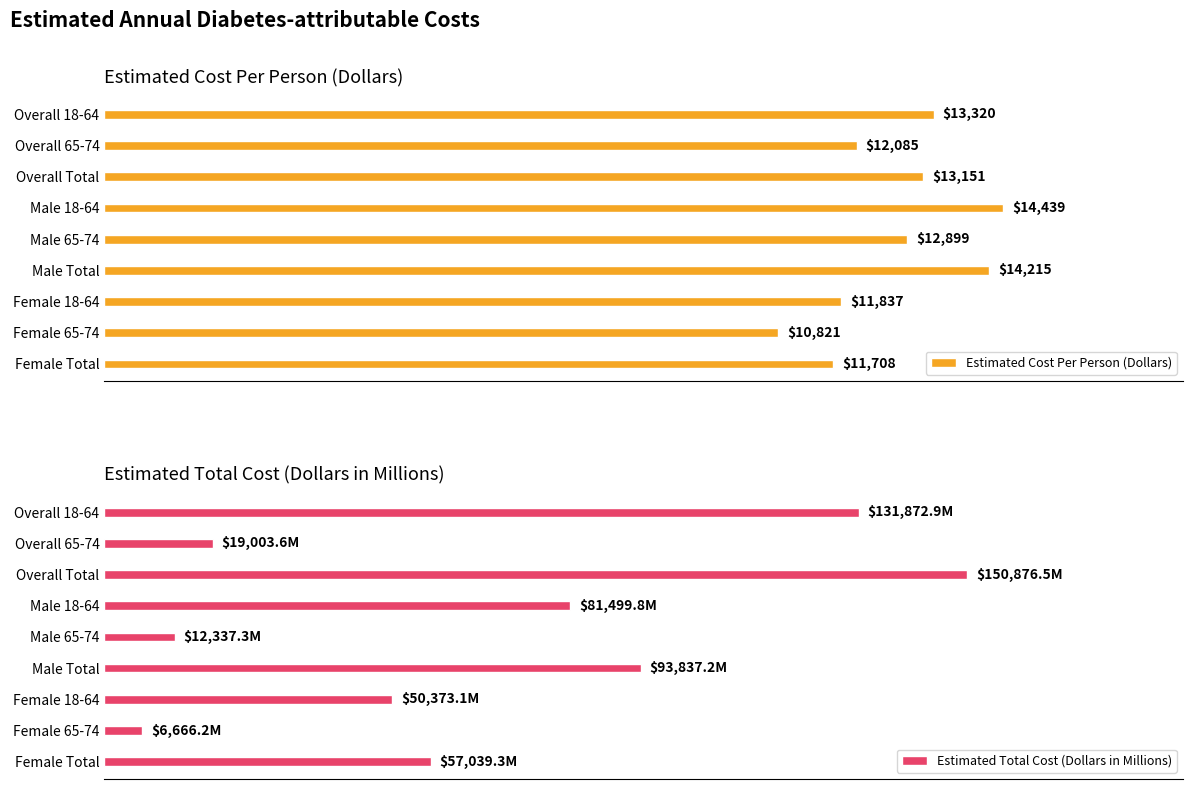

What is the average value of the Estimated Total Cost (Dollars in Millions) series?

67056.2